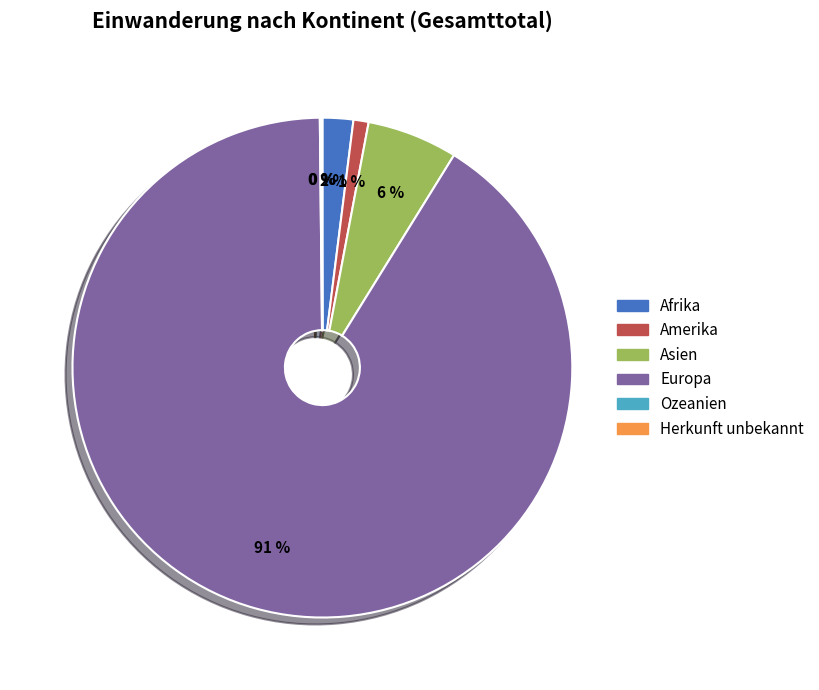

Do Asien and Amerika together represent more than half of the pie?

No